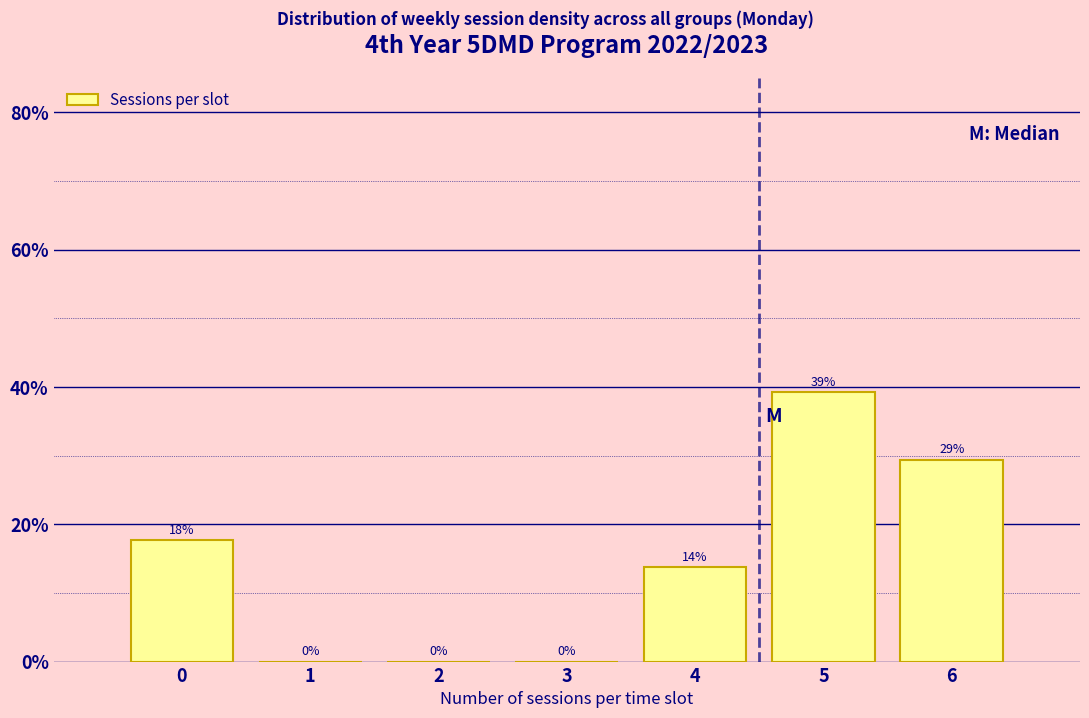

Are the bars horizontal?

No